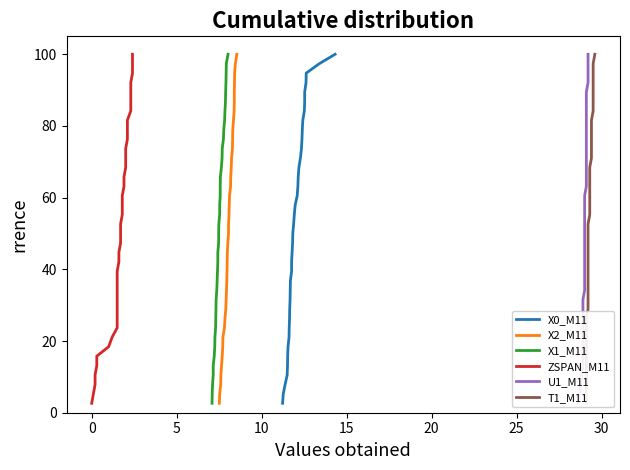

What is the maximum value for X2_M11?

100.0